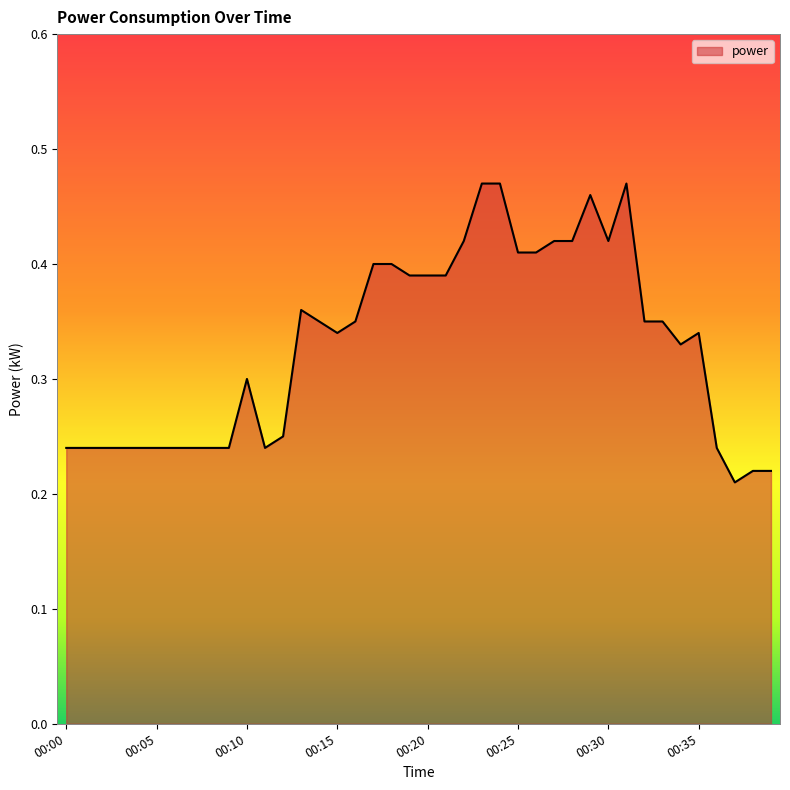

Reading left to right, transcribe all the data shown in this chart.

0.2	0.2	0.2	0.2	0.2	0.2	0.2	0.2	0.2	0.2	0.3	0.2	0.2	0.4	0.3	0.3	0.3	0.4	0.4	0.4	0.4	0.4	0.4	0.5	0.5	0.4	0.4	0.4	0.4	0.5	0.4	0.5	0.3	0.3	0.3	0.3	0.2	0.2	0.2	0.2